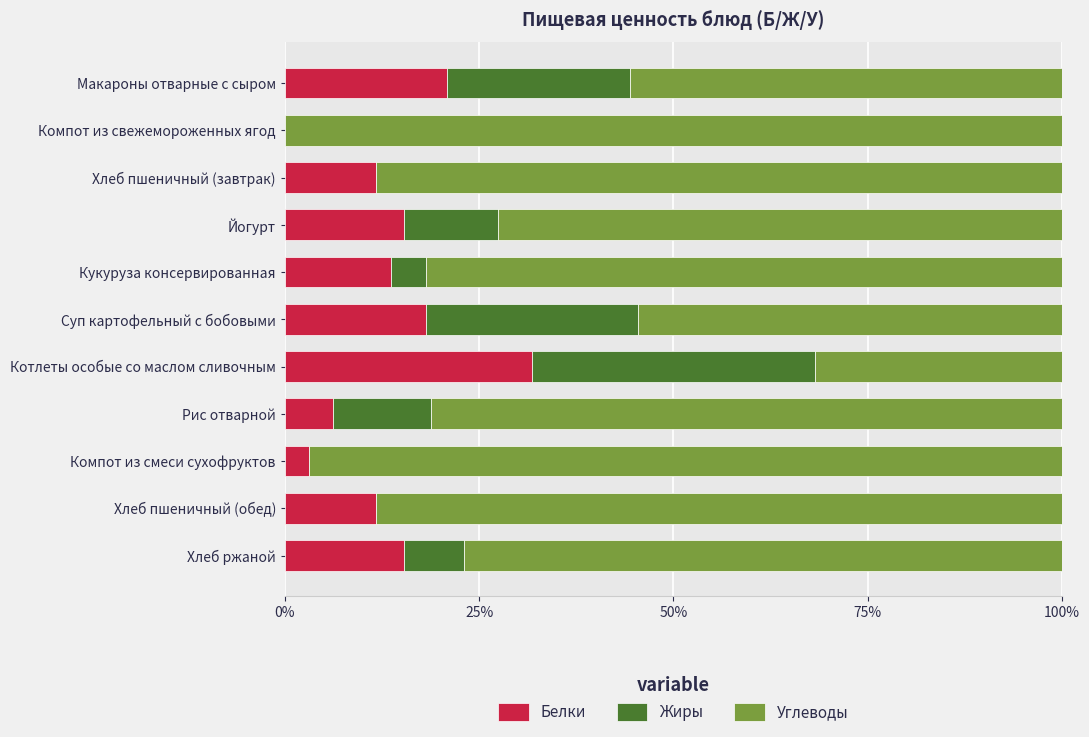

What are all the series names shown in the legend?

Белки, Жиры, Углеводы